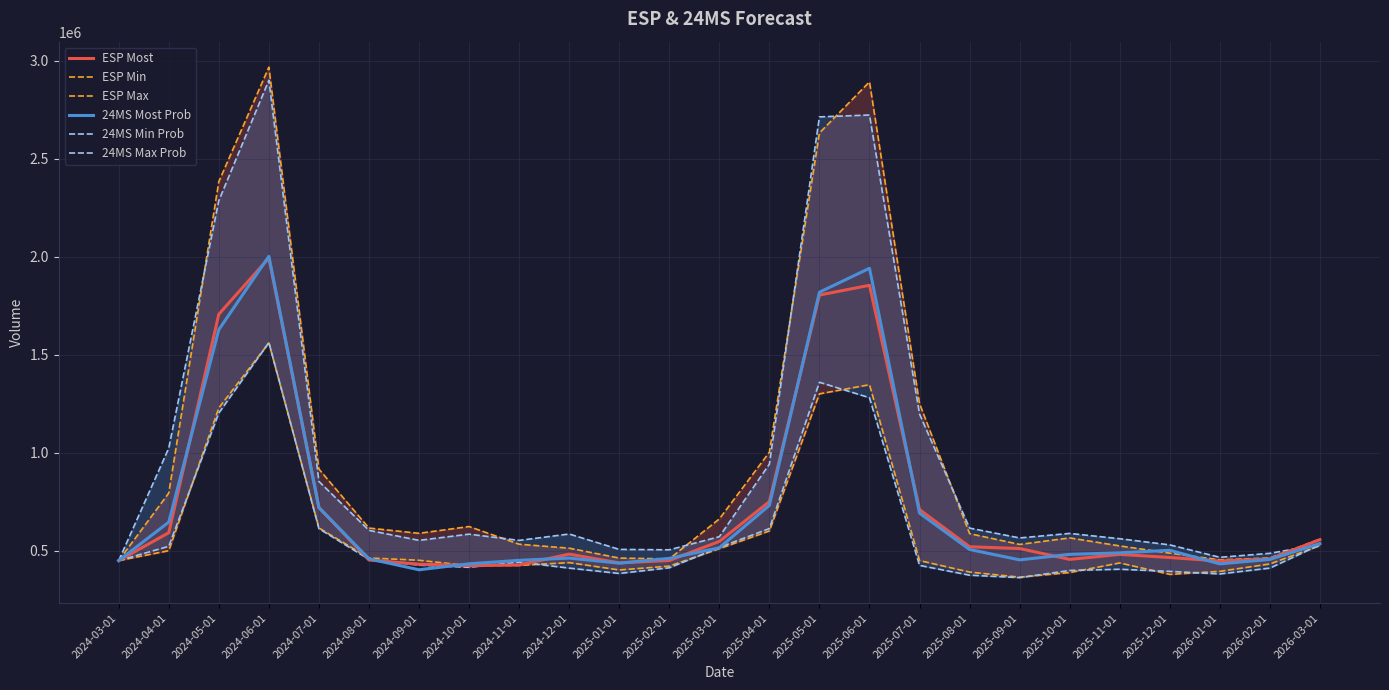

What is the value of the 24MS Max Prob point at the 24th from the left?

486379.5